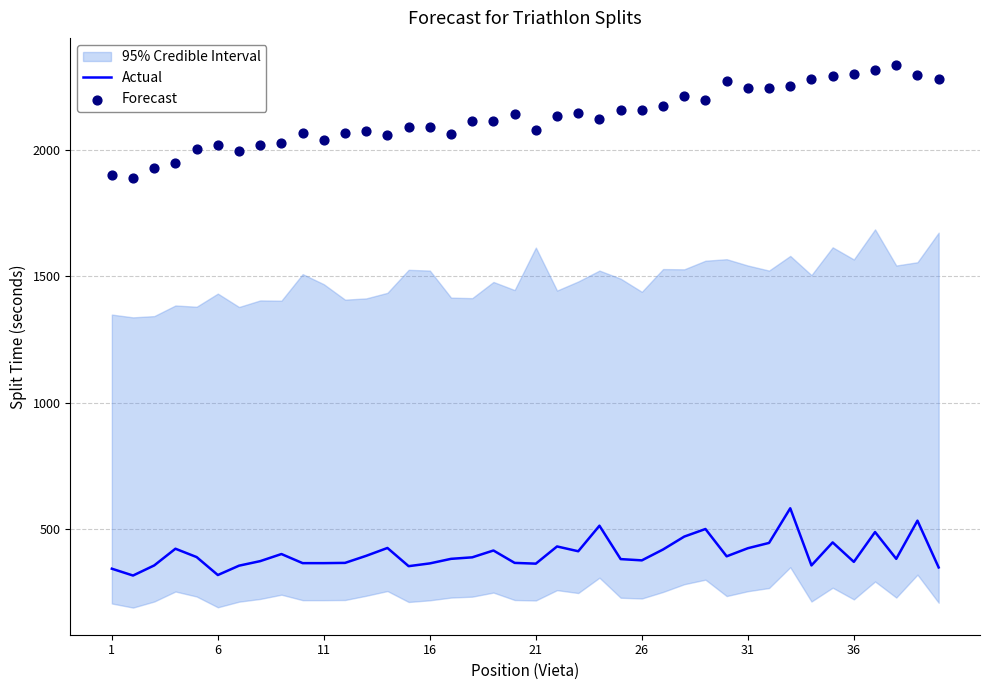

Is the value of Forecast at 17 greater than the value of Actual at 32?

Yes